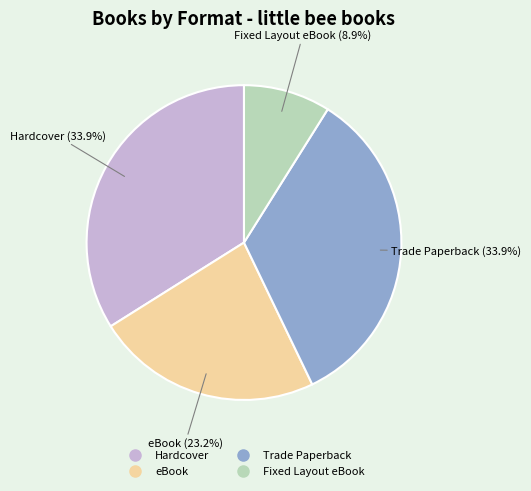

What is the ratio of the value at Trade Paperback to the value at Hardcover?

1.0